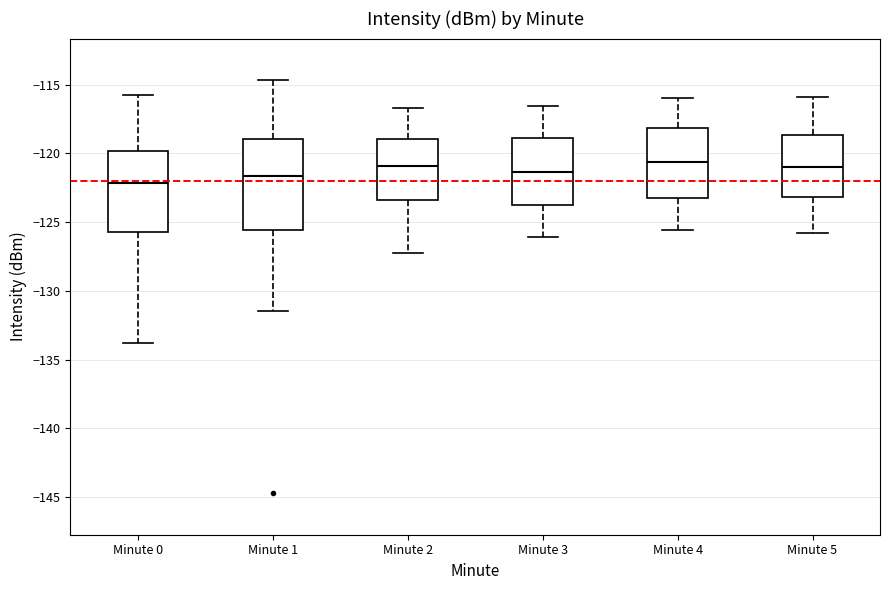

Where does the median line of the box for Minute 3 sit on the y-axis? The values are not printed on the chart, so give them approximately, as read against the axis.

-121.5